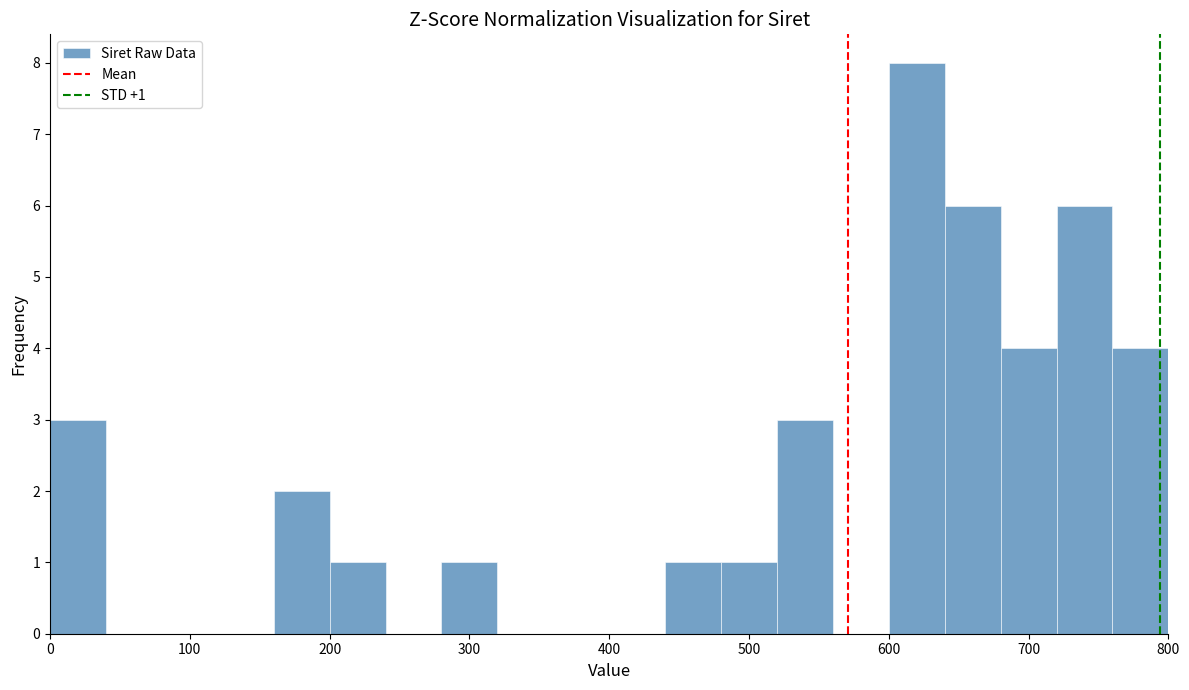

Which range on the x-axis has the tallest bar?

600 to 640